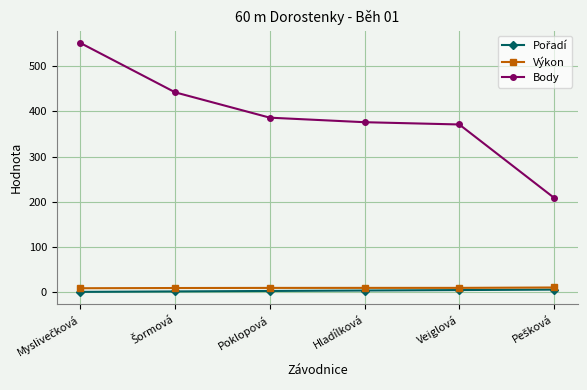

Which series has the largest total across all categories?

Body